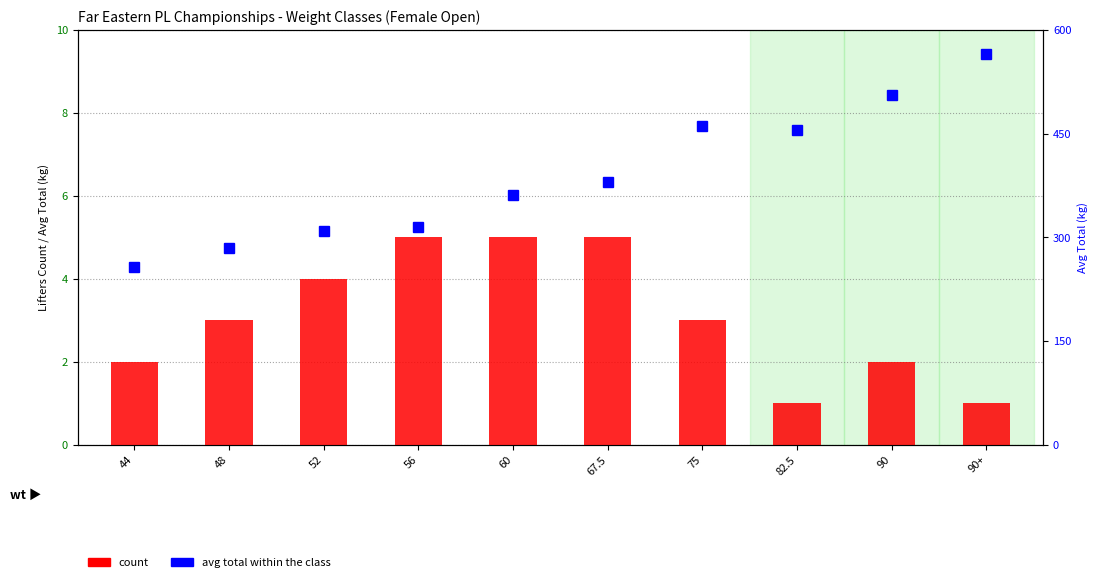

Reading left to right, list all the values displayed in this chart.

count: 44=2.0	48=3.0	52=4.0	56=5.0	60=5.0	67.5=5.0	75=3.0	82.5=1.0	90=2.0	90+=1.0
avg total (kg): 44=257.5	48=285.0	52=308.8	56=315.0	60=360.5	67.5=380.5	75=461.7	82.5=455.0	90=506.2	90+=565.0